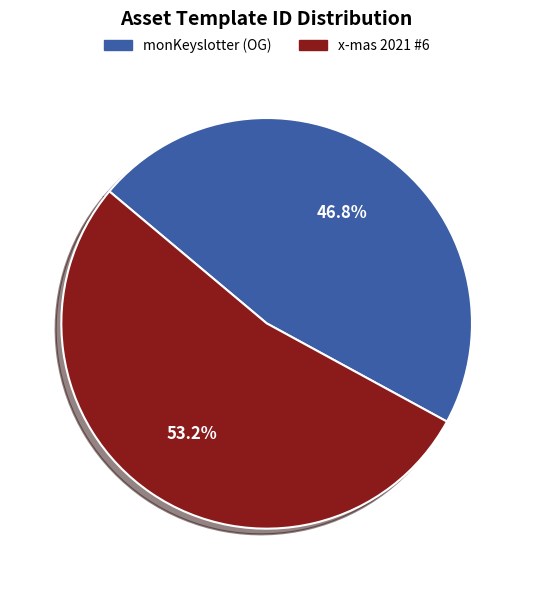

Between monKeyslotter (OG) and x-mas 2021 #6, which is larger?

x-mas 2021 #6